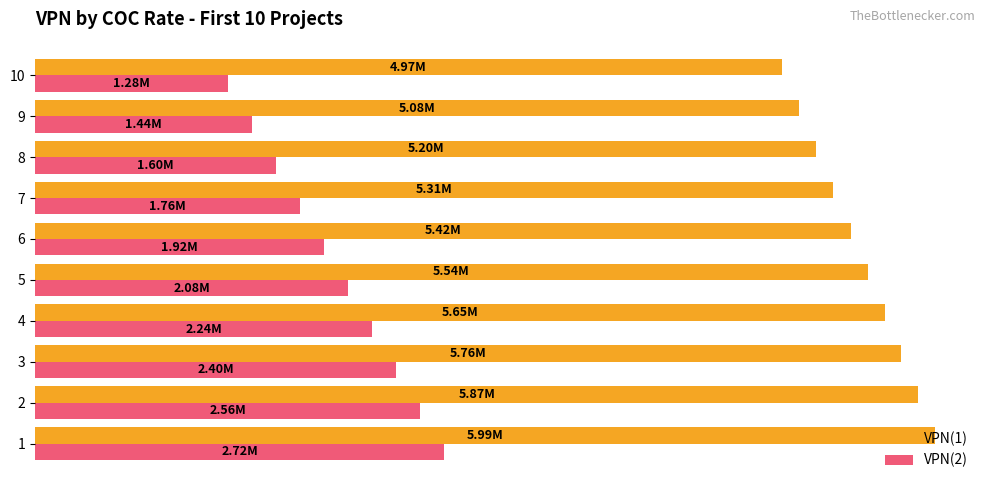

Is the value of VPN(2) at 1 greater than the value of VPN(1) at 4?

No